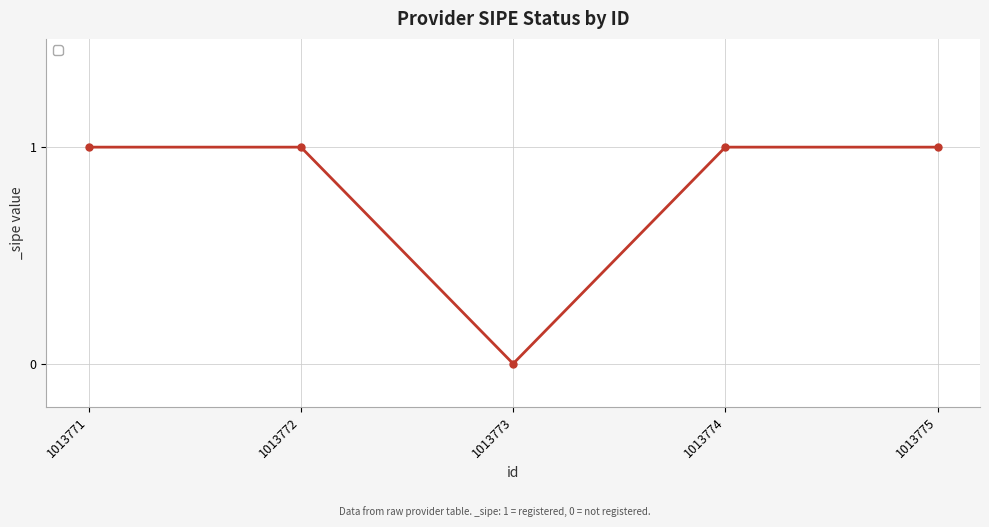

Reading left to right, transcribe all the data shown in this chart.

1013771=1	1013772=1	1013773=0	1013774=1	1013775=1